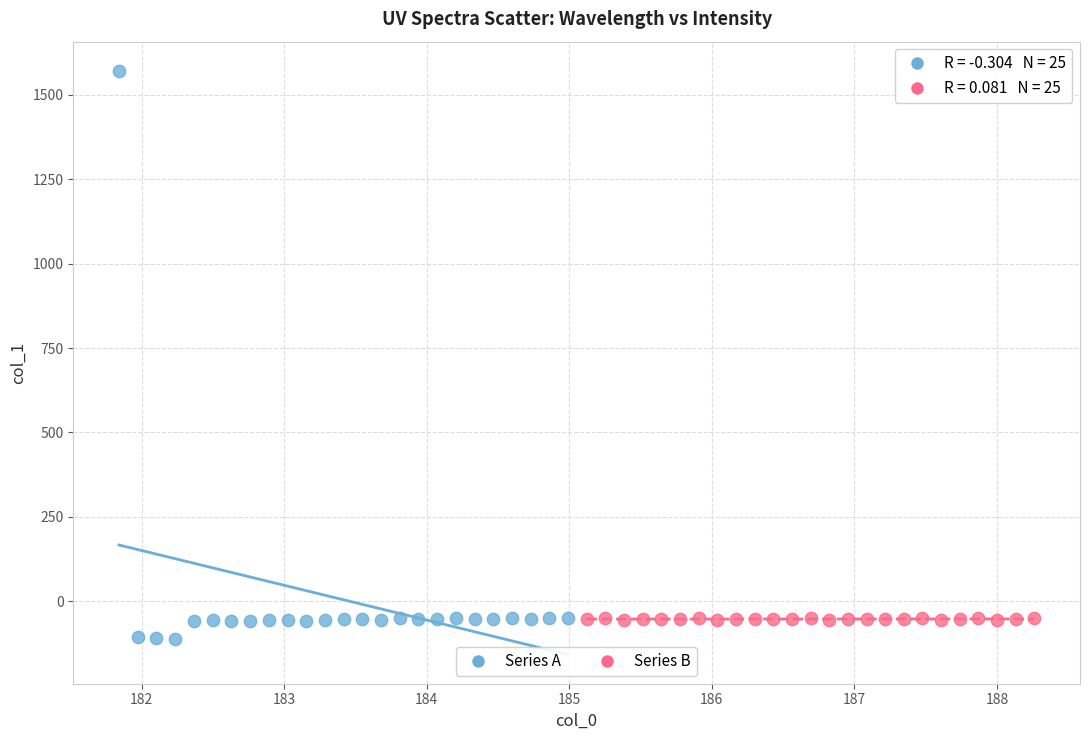

Which series has the widest spread of Y values?

Series A